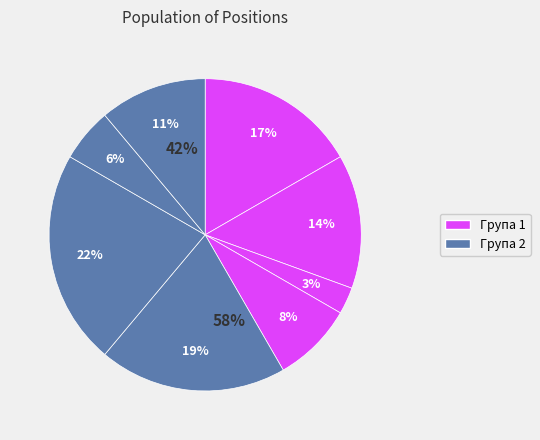

How many slices are in this pie chart?

8